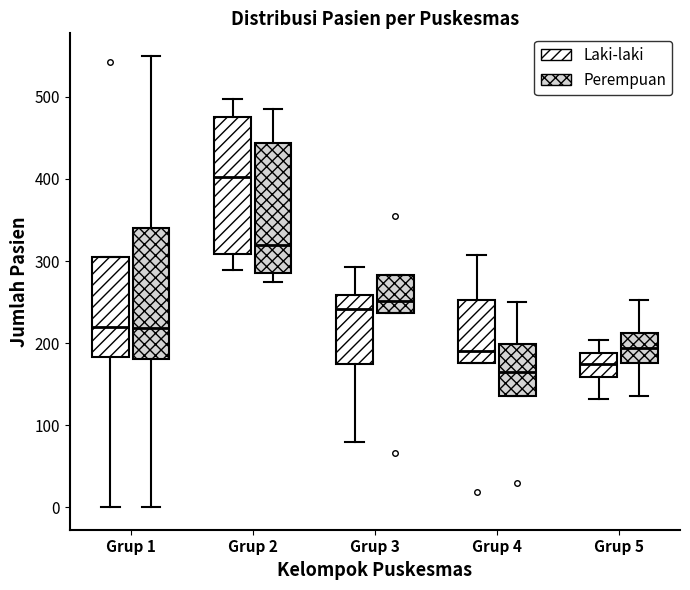

Reading left to right, transcribe this box plot: for each box, give where its median line is, the range the box spans, and where its two whiskers end, as read against the y-axis. The values are not printed on the chart, so give them approximately, as read against the axis.

Grup 1 (Laki-laki): median 220, box 180 to 310, whiskers 0 to 310
Grup 1 (Perempuan): median 220, box 180 to 340, whiskers 0 to 550
Grup 2 (Laki-laki): median 400, box 310 to 480, whiskers 290 to 500
Grup 2 (Perempuan): median 320, box 290 to 440, whiskers 280 to 490
Grup 3 (Laki-laki): median 240, box 170 to 260, whiskers 80 to 290
Grup 3 (Perempuan): median 250, box 240 to 280, whiskers 240 to 280
Grup 4 (Laki-laki): median 190, box 180 to 250, whiskers 180 to 310
Grup 4 (Perempuan): median 170, box 140 to 200, whiskers 140 to 250
Grup 5 (Laki-laki): median 180, box 160 to 190, whiskers 130 to 200
Grup 5 (Perempuan): median 190, box 180 to 210, whiskers 140 to 250